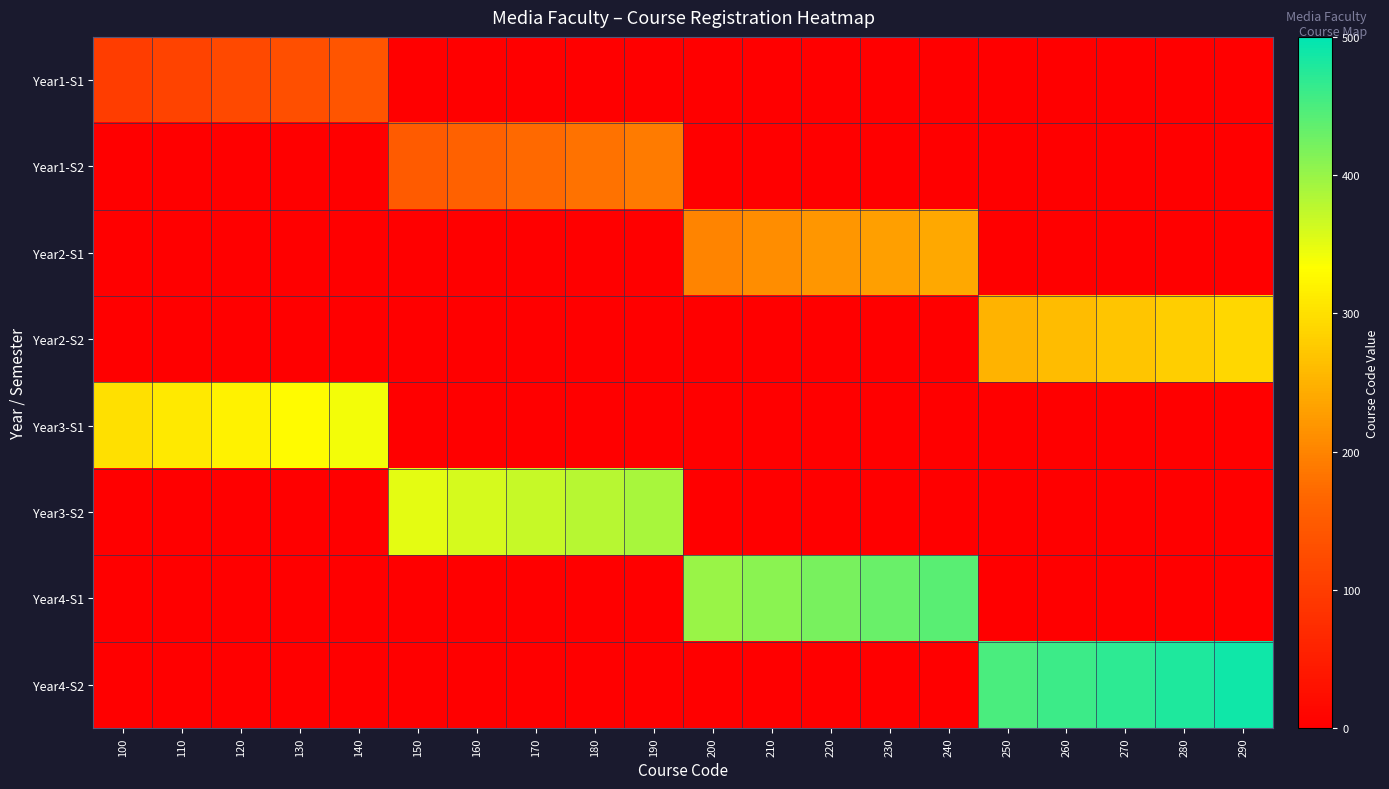

Reading left to right, list all the values displayed in this chart.

Year1-S1: 100=100	110=110	120=120	130=130	140=140	150=0	160=0	170=0	180=0	190=0	200=0	210=0	220=0	230=0	240=0	250=0	260=0	270=0	280=0	290=0
Year1-S2: 100=0	110=0	120=0	130=0	140=0	150=150	160=160	170=170	180=180	190=190	200=0	210=0	220=0	230=0	240=0	250=0	260=0	270=0	280=0	290=0
Year2-S1: 100=0	110=0	120=0	130=0	140=0	150=0	160=0	170=0	180=0	190=0	200=200	210=210	220=220	230=230	240=240	250=0	260=0	270=0	280=0	290=0
Year2-S2: 100=0	110=0	120=0	130=0	140=0	150=0	160=0	170=0	180=0	190=0	200=0	210=0	220=0	230=0	240=0	250=250	260=260	270=270	280=280	290=290
Year3-S1: 100=300	110=310	120=320	130=330	140=340	150=0	160=0	170=0	180=0	190=0	200=0	210=0	220=0	230=0	240=0	250=0	260=0	270=0	280=0	290=0
Year3-S2: 100=0	110=0	120=0	130=0	140=0	150=350	160=360	170=370	180=380	190=390	200=0	210=0	220=0	230=0	240=0	250=0	260=0	270=0	280=0	290=0
Year4-S1: 100=0	110=0	120=0	130=0	140=0	150=0	160=0	170=0	180=0	190=0	200=400	210=410	220=420	230=430	240=440	250=0	260=0	270=0	280=0	290=0
Year4-S2: 100=0	110=0	120=0	130=0	140=0	150=0	160=0	170=0	180=0	190=0	200=0	210=0	220=0	230=0	240=0	250=450	260=460	270=470	280=480	290=490